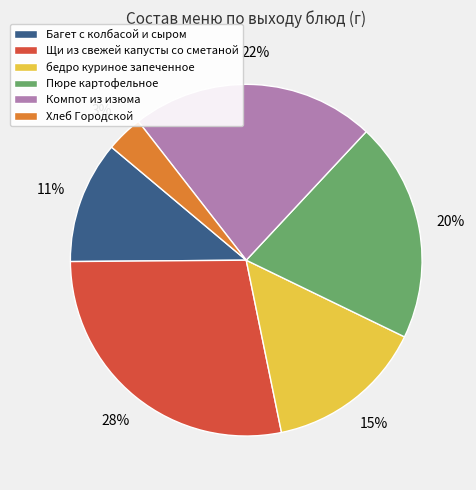

To the nearest percent, what is the combined percentage of бедро куриное запеченное and Пюре картофельное?

35%